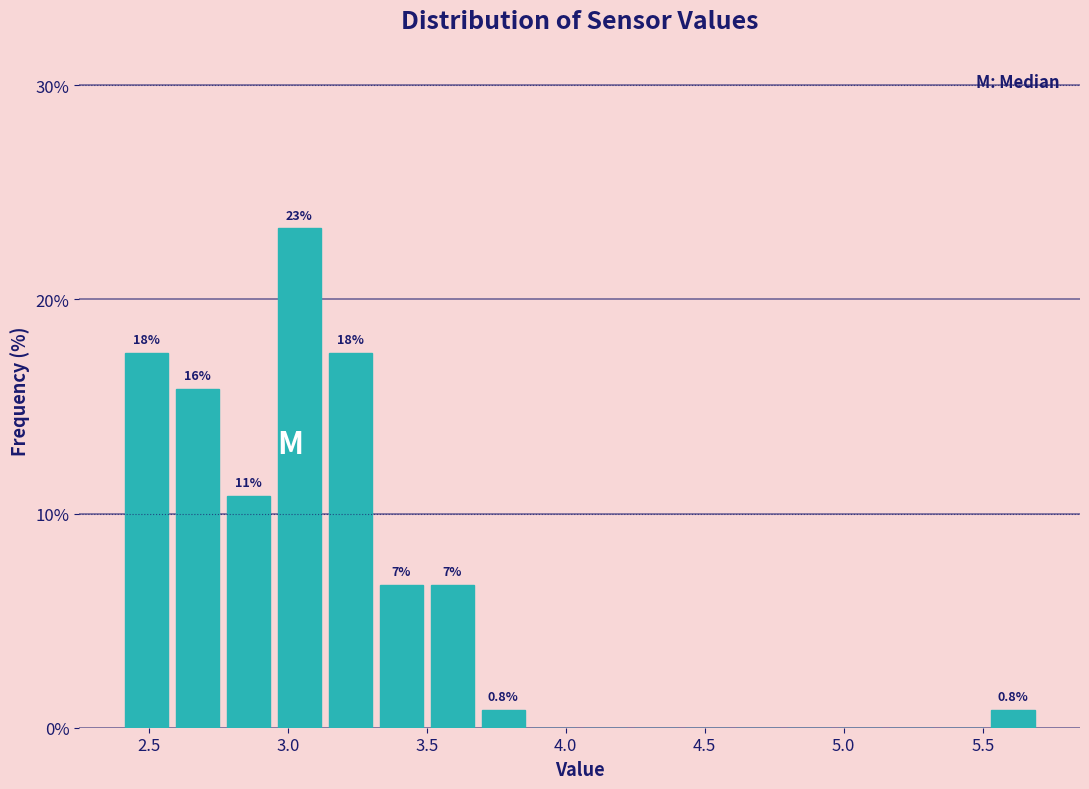

Read against the x-axis, roughly where is the centre of the tallest bar?

3.05